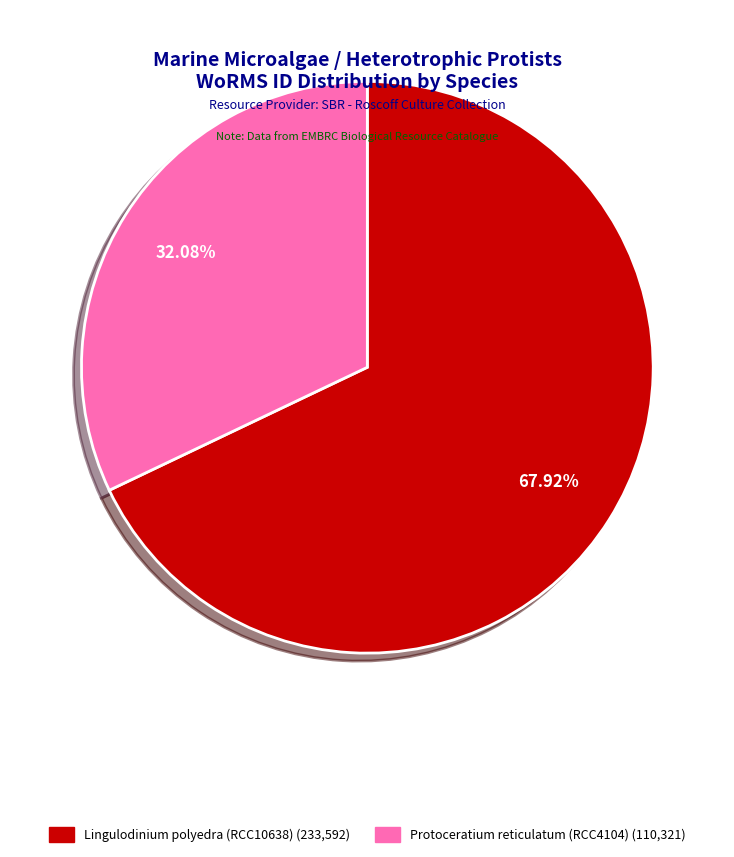

Does Protoceratium reticulatum (RCC4104) account for over 50% of the chart?

No